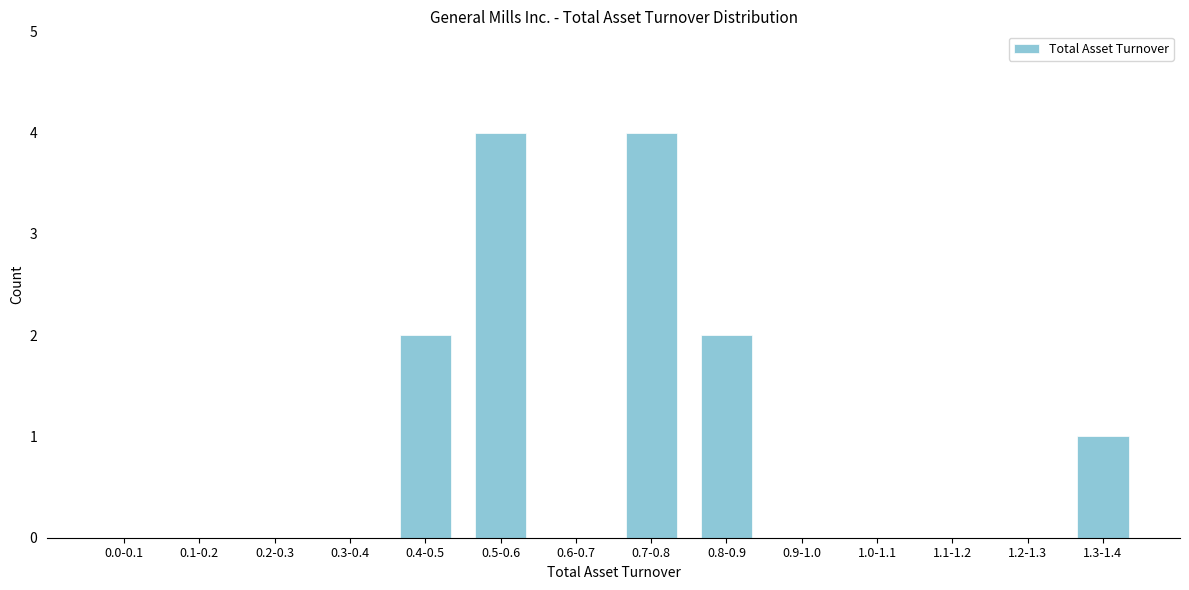

Reading left to right, list all the values displayed in this chart.

0.0-0.1=0	0.1-0.2=0	0.2-0.3=0	0.3-0.4=0	0.4-0.5=2	0.5-0.6=4	0.6-0.7=0	0.7-0.8=4	0.8-0.9=2	0.9-1.0=0	1.0-1.1=0	1.1-1.2=0	1.2-1.3=0	1.3-1.4=1